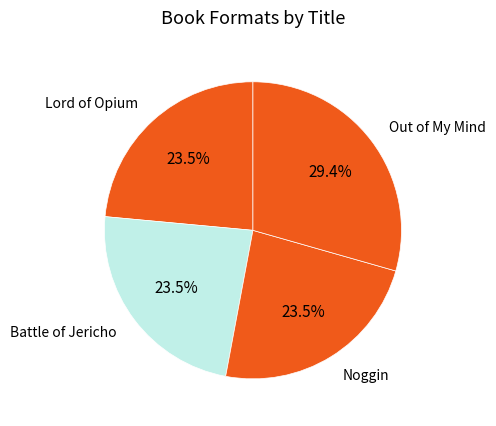

Is it true that Noggin is 17% of the pie?

False